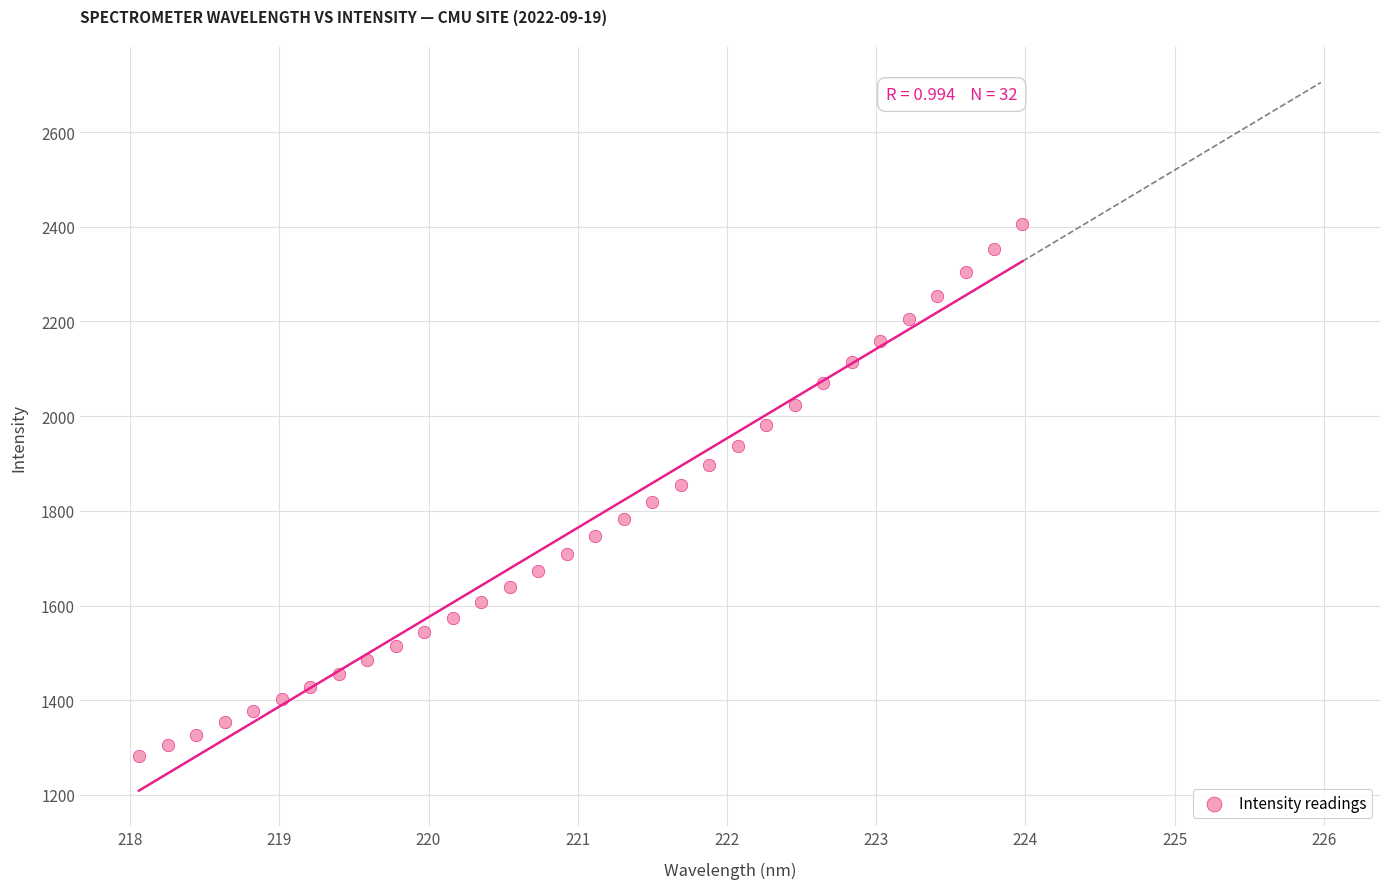

What is the range of X values (max minus min)?

5.9